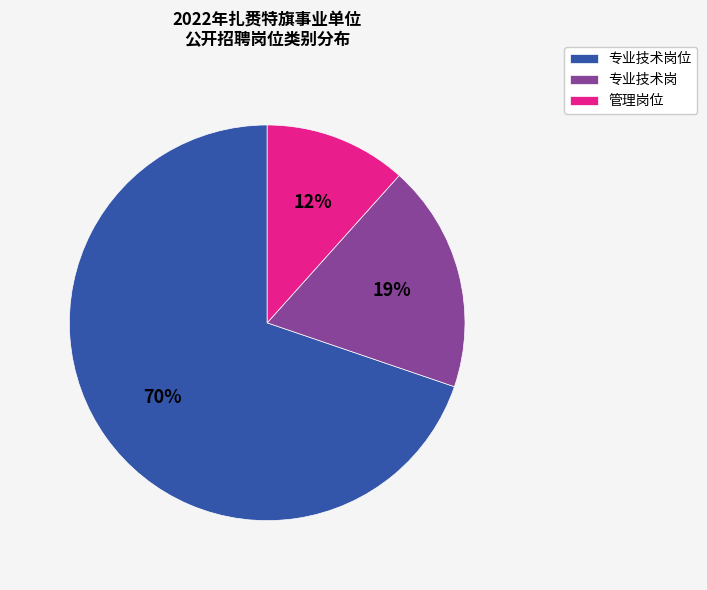

Is 专业技术岗位 the majority of the pie?

Yes